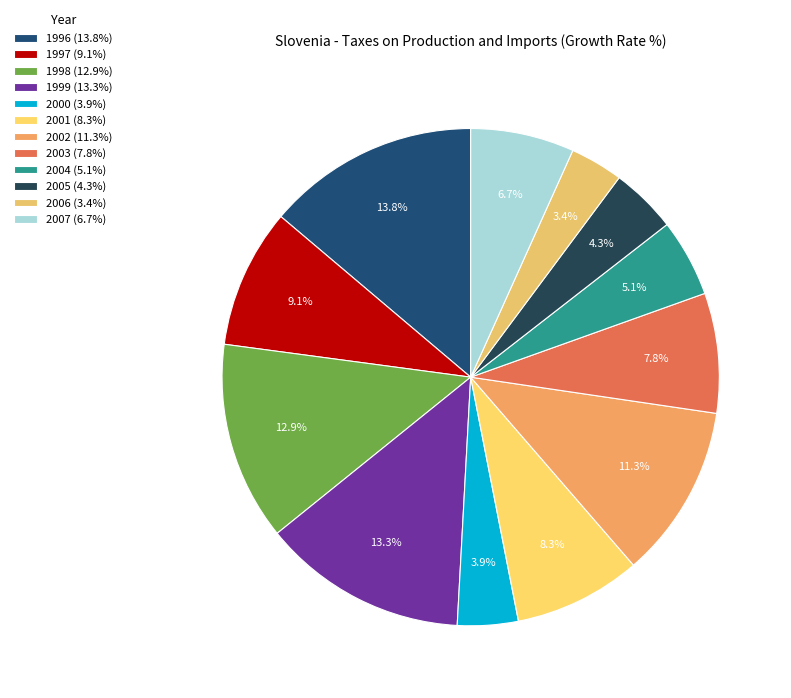

To the nearest percent, what portion does 1998 represent?

13%